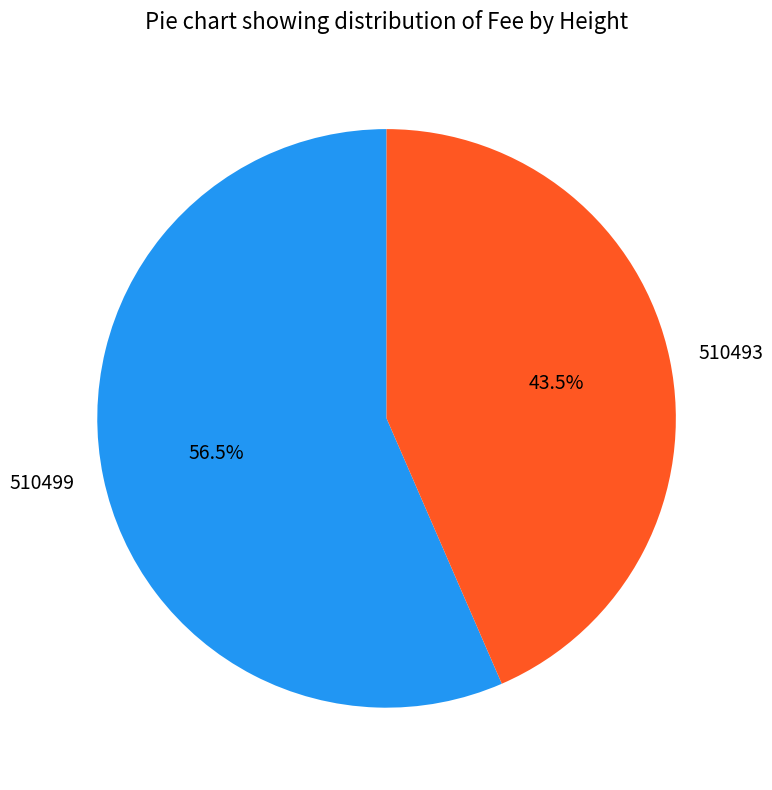

To the nearest percent, what is the combined percentage of 510499 and 510493?

100%